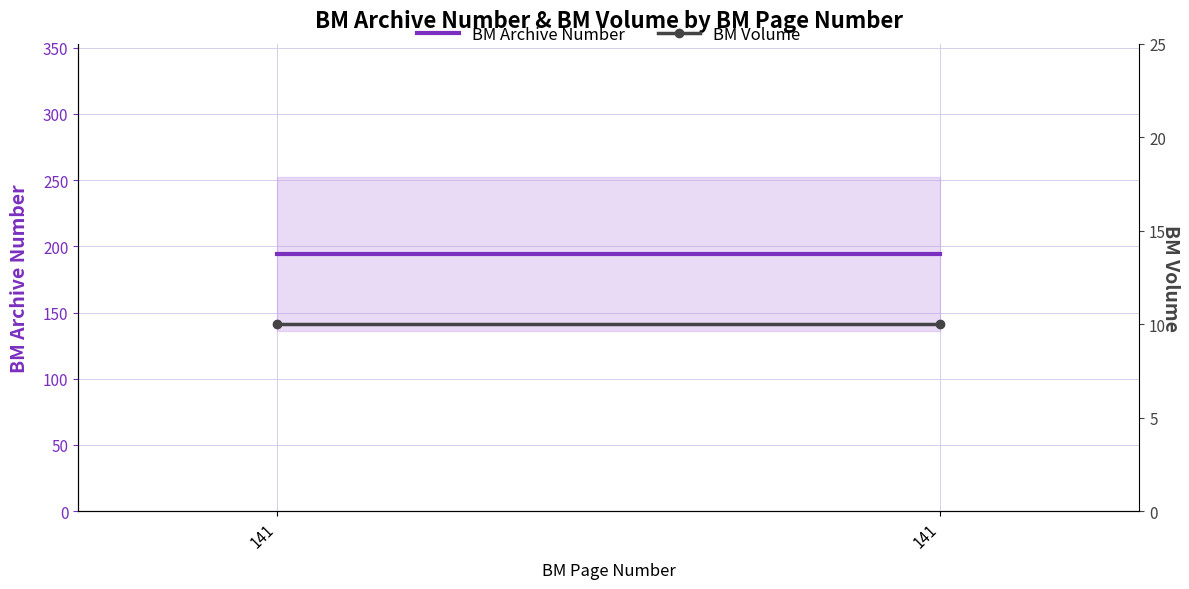

How many categories are shown in the chart?

2